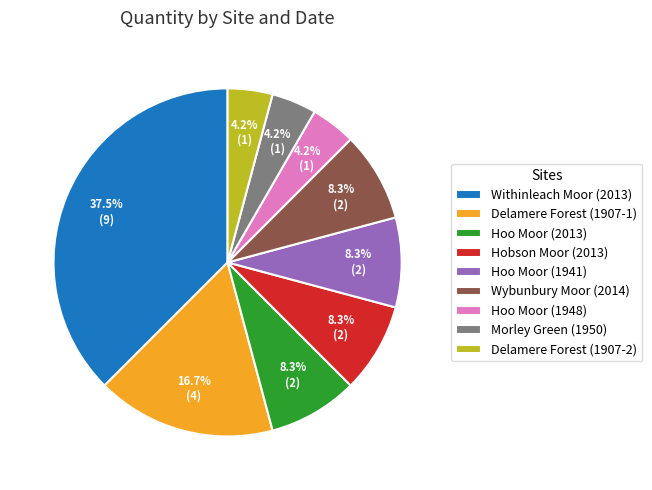

True or false: Hobson Moor (2013) accounts for 8% of the total.

True